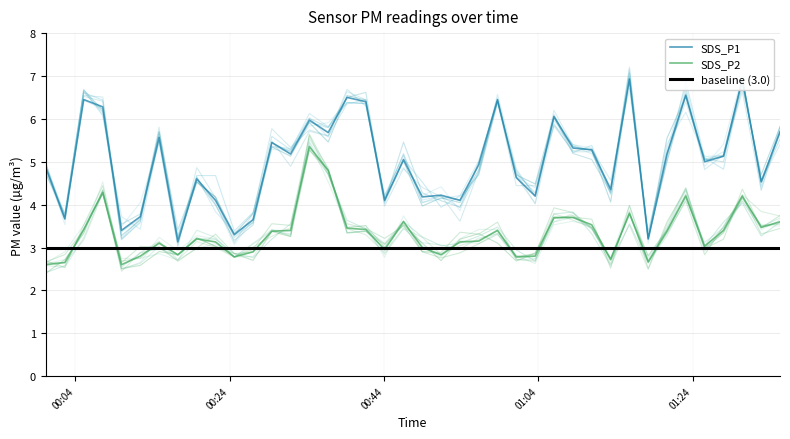

What are all the series names shown in the legend?

SDS_P1, SDS_P2, baseline (3.0)